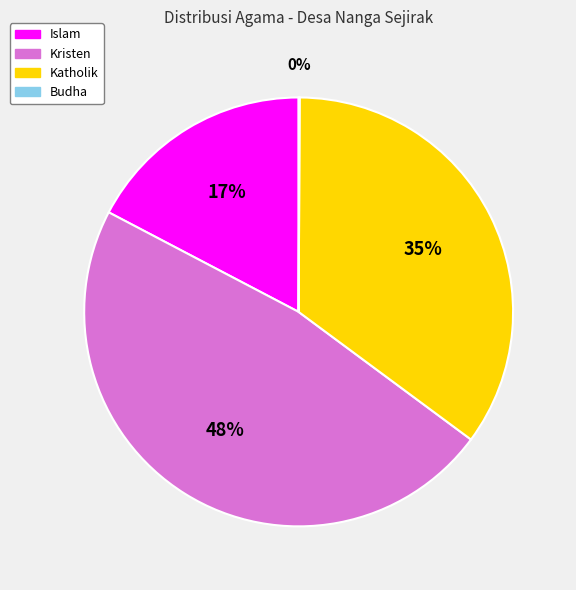

What is the largest slice in the pie chart?

Kristen